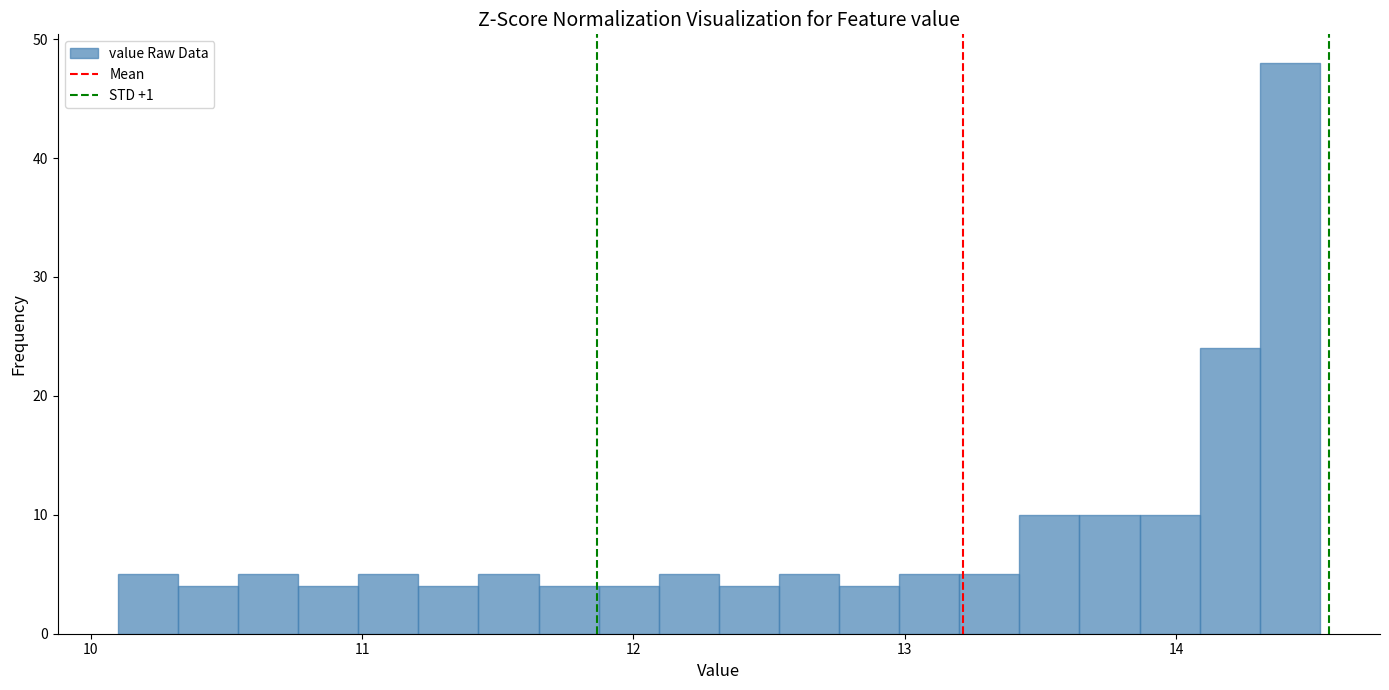

Read against the x-axis, roughly where is the centre of the tallest bar?

14.4